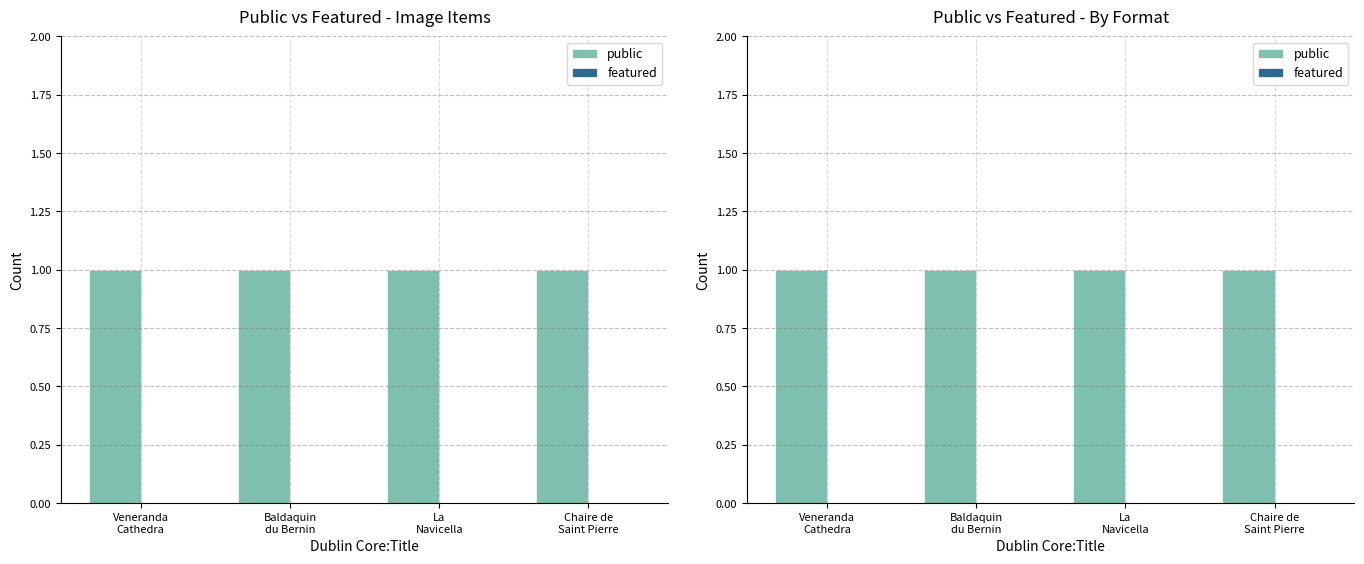

Which series has the largest total across all categories?

public